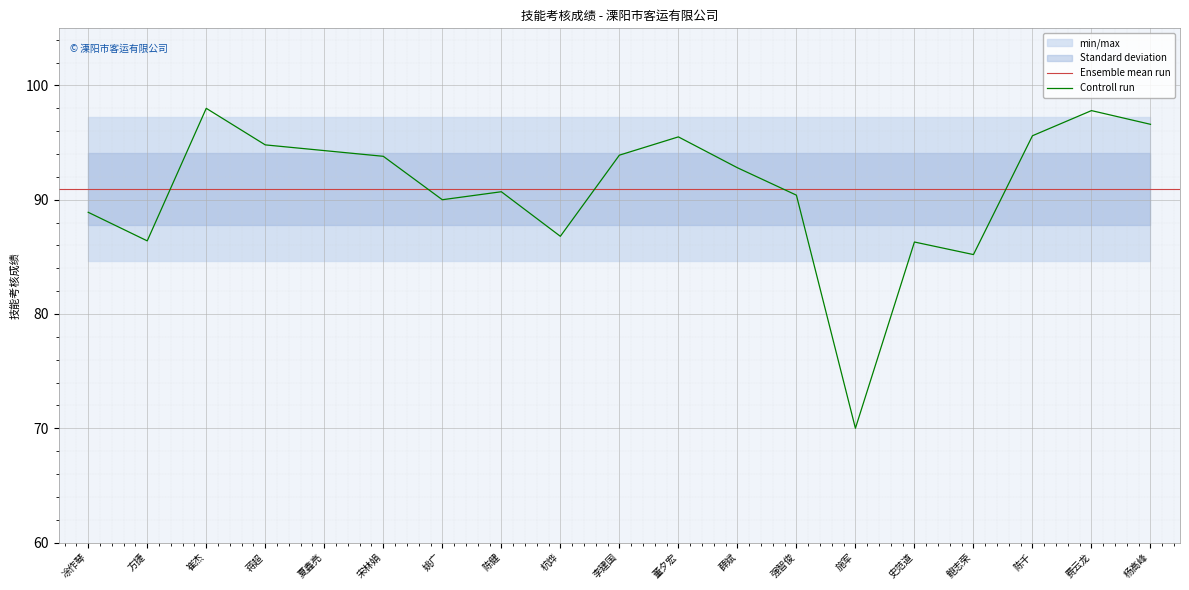

Reading left to right, transcribe all the data shown in this chart.

凃作琴=88.9	方捷=86.4	崔杰=98.0	蒋超=94.8	夏鑫亮=94.3	宋林娟=93.8	姚广=90.0	陈健=90.7	杭烨=86.8	李建国=93.9	董夕宏=95.5	薛斌=92.8	强智俊=90.4	施军=70.0	史范道=86.3	鲍志荣=85.2	陈千=95.6	费云龙=97.8	杨高峰=96.6